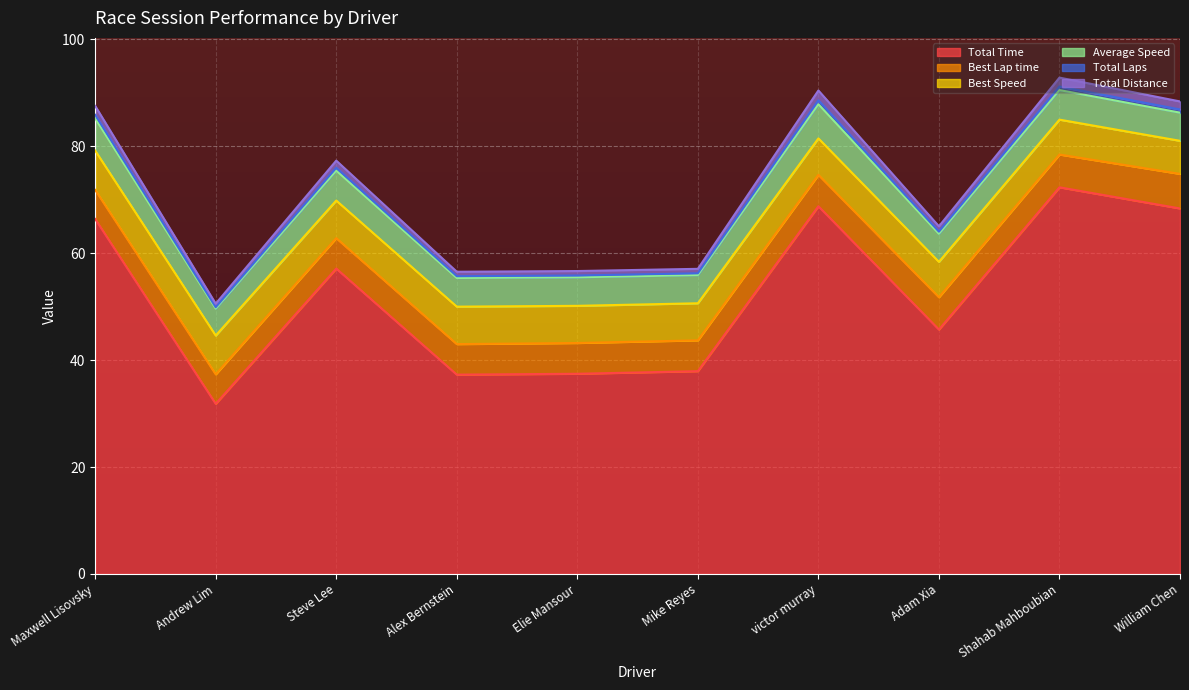

True or false: Total Distance and Total Time cross at least once.

False